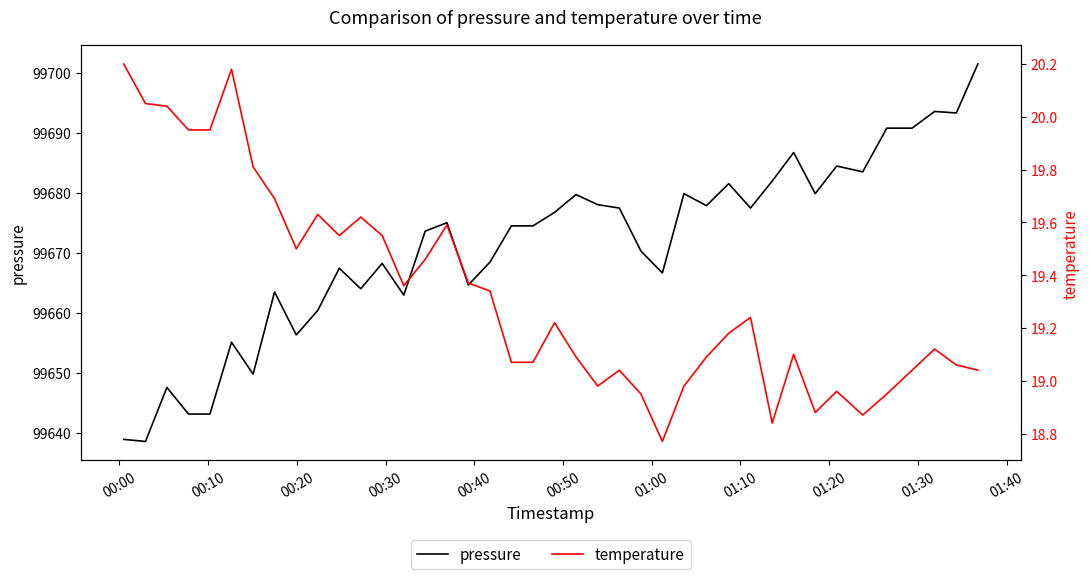

At how many categories does at least one series exceed 38057?

40